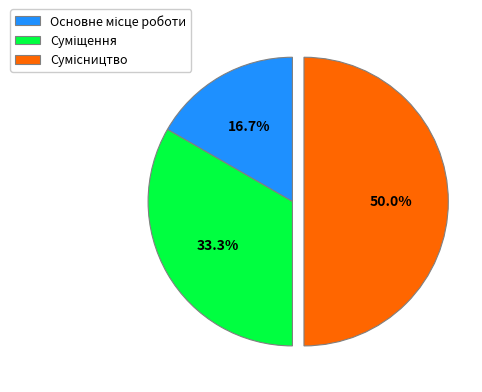

What is the smallest slice in the pie chart?

Основне місце роботи